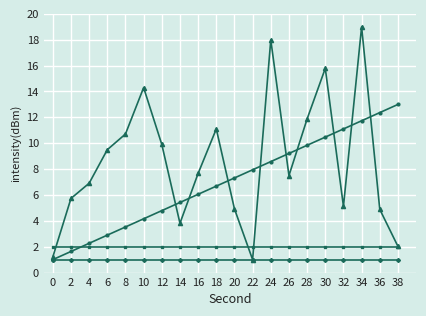

What is the total value across all series at 14?

12.2